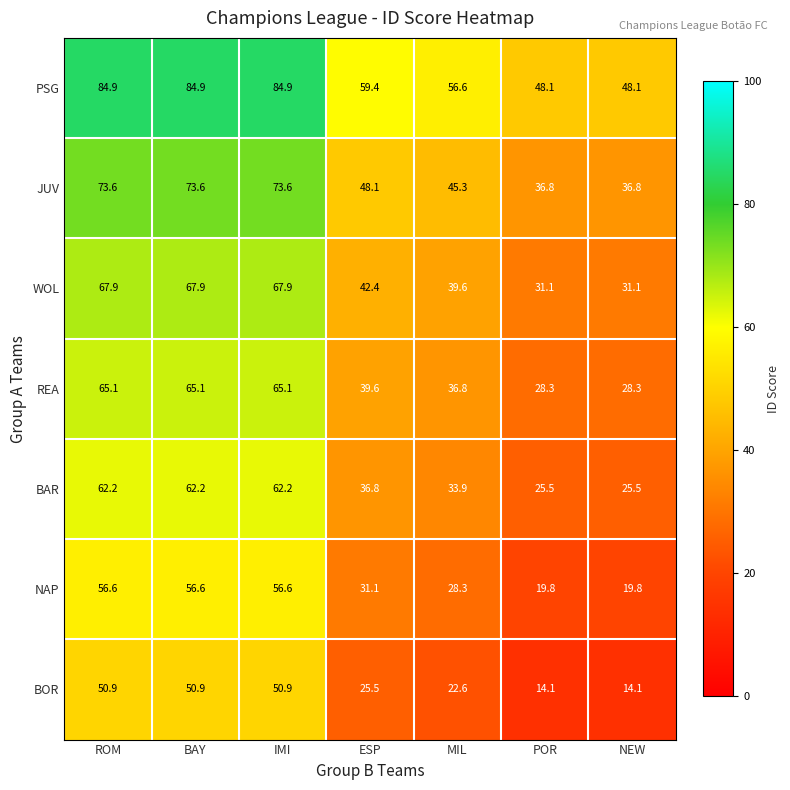

What is the difference between the highest and lowest values at ESP?

33.9